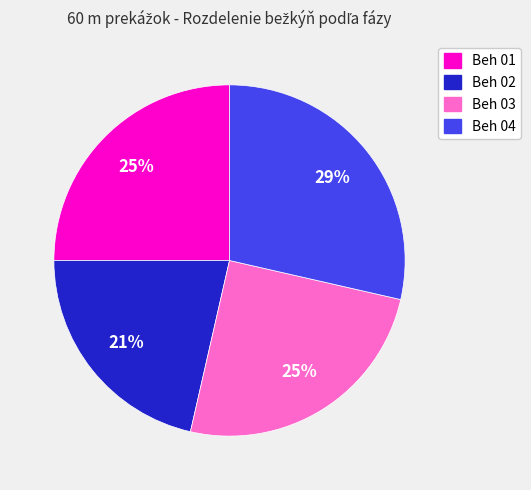

Which has a higher value, Beh 02 or Beh 04?

Beh 04